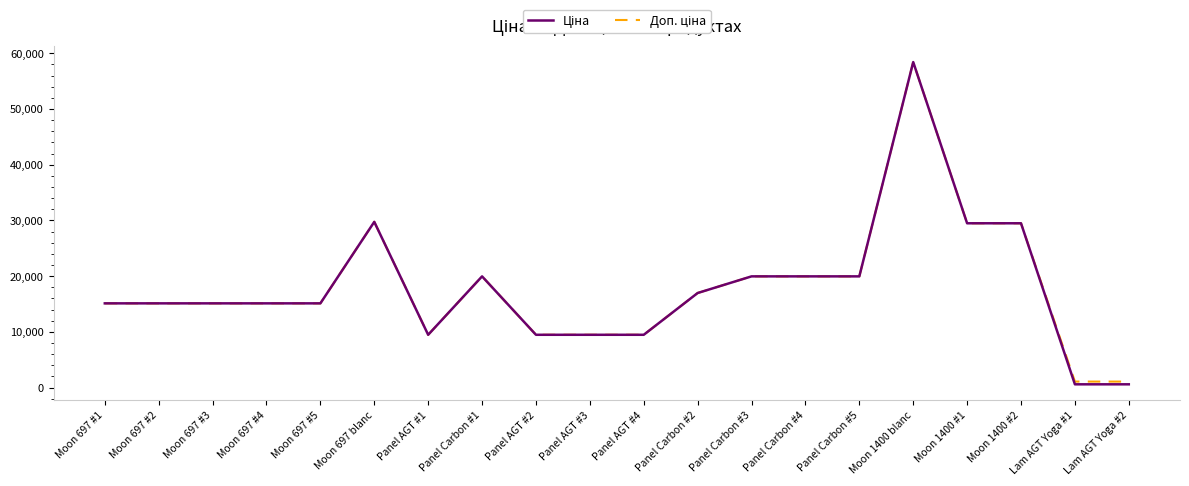

At which category is the sum across all series the highest?

Moon 1400 blanc